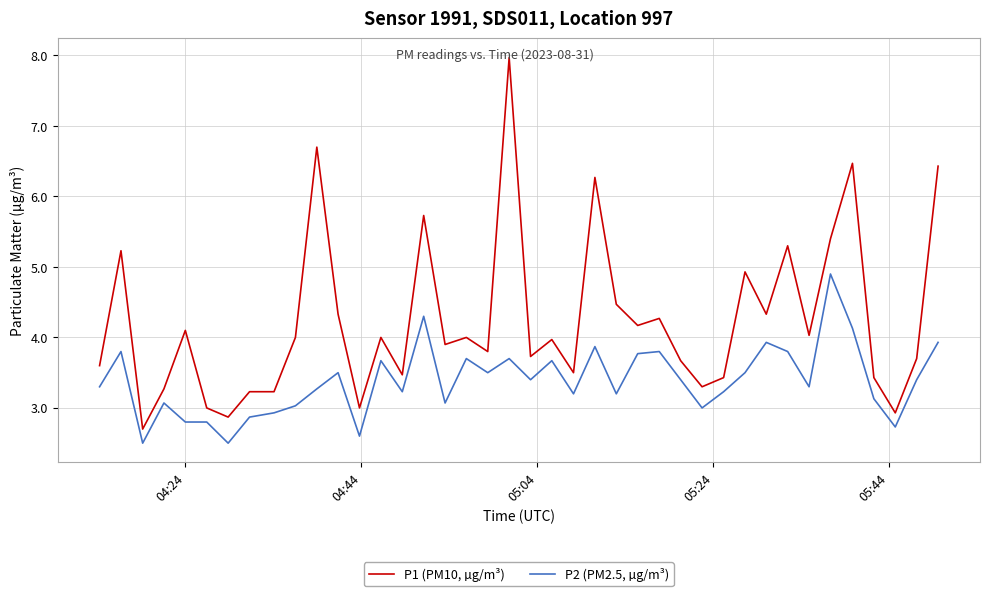

Count the number of data series in this chart.

2